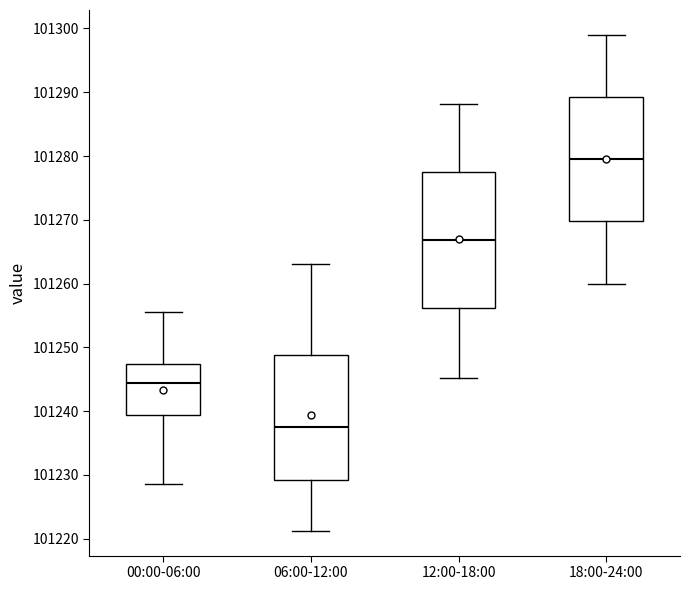

Which box is the tallest, from its lower edge to its upper edge?

12:00-18:00